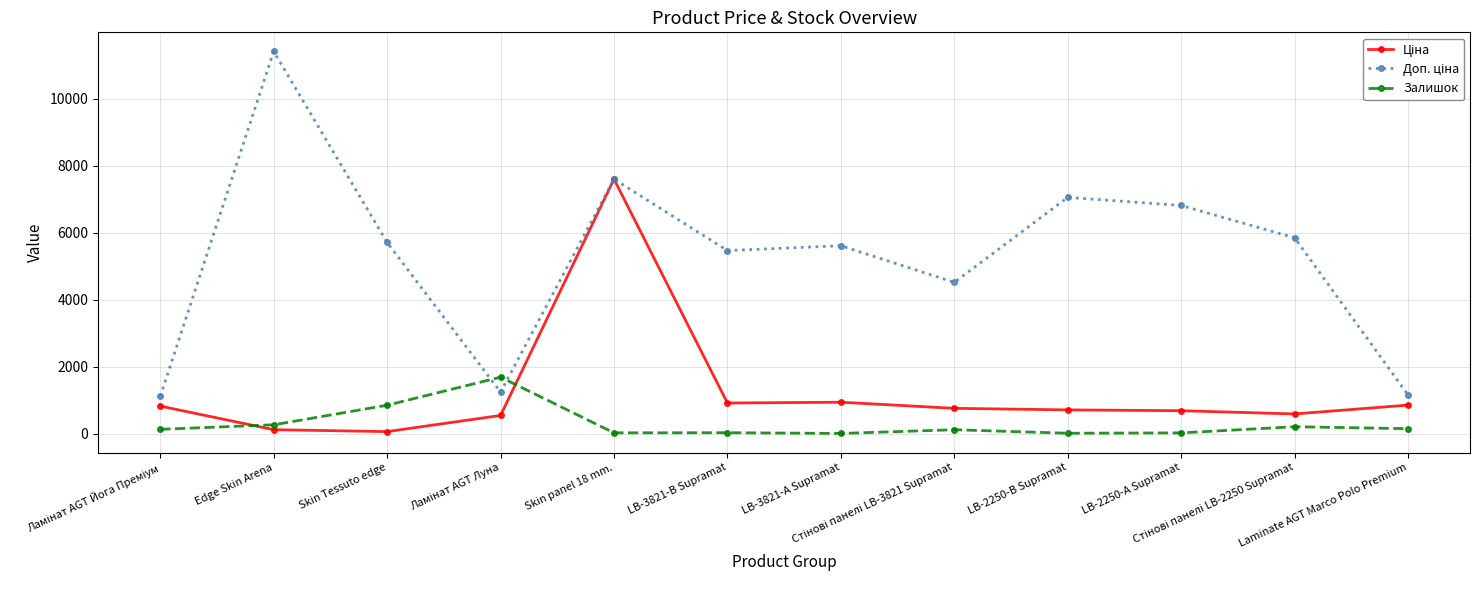

Count the number of data series in this chart.

3